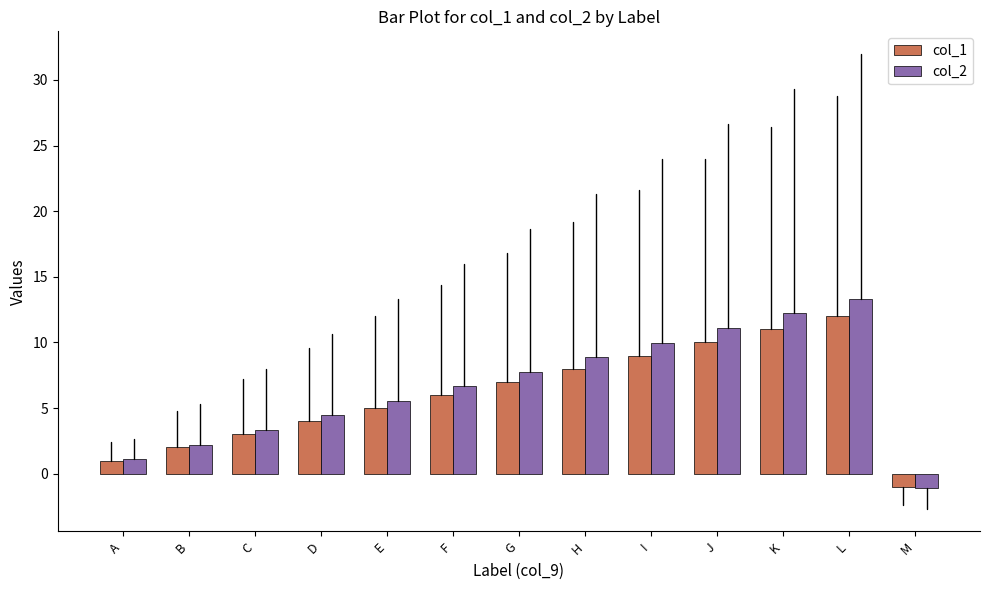

What is the total value across all series at M?

-2.1